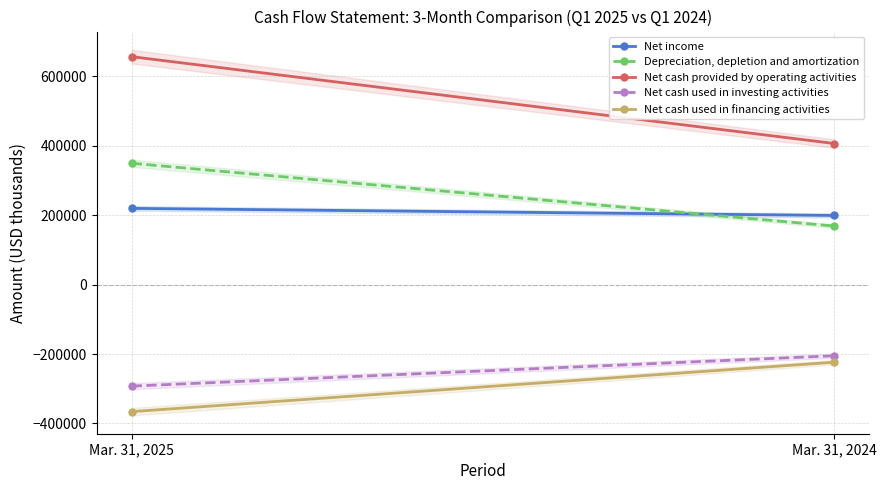

What is the smallest value displayed?

-365819